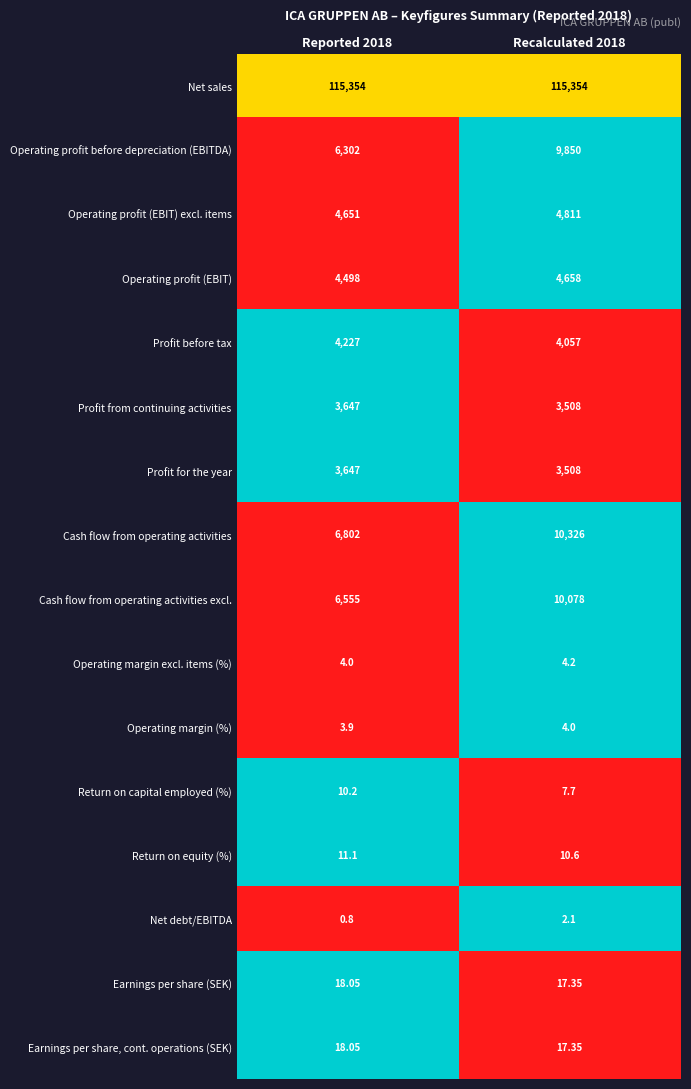

Between Reported 2018 and Recalculated 2018, which series saw the biggest shift?

Operating profit before depreciation (EBITDA)